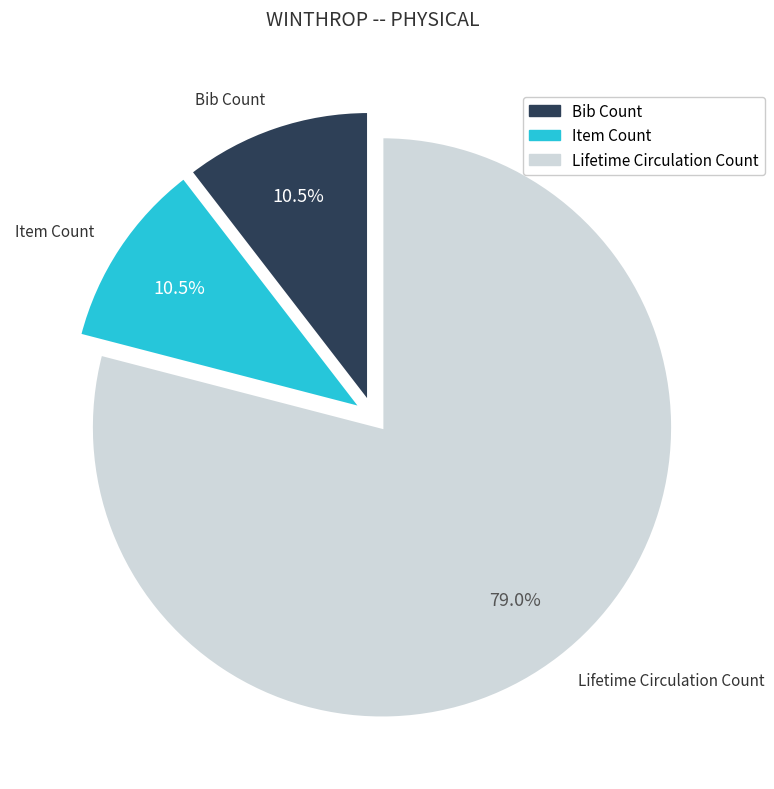

What is the largest slice in the pie chart?

Lifetime Circulation Count